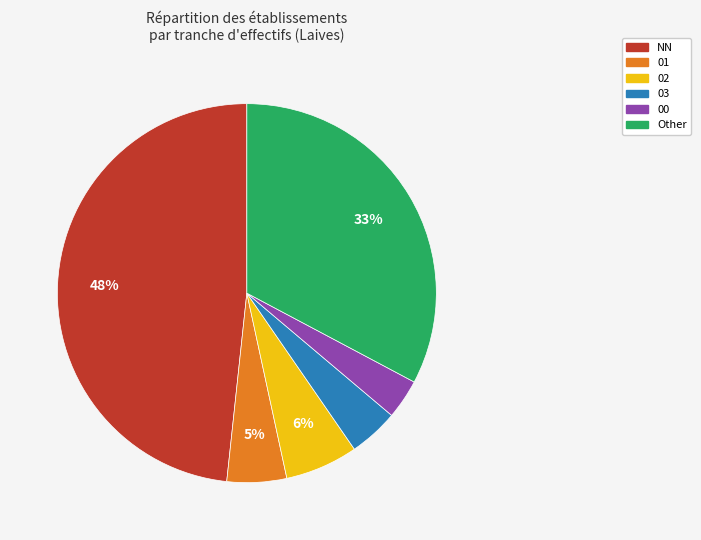

Which has a higher value, 03 or Other?

Other